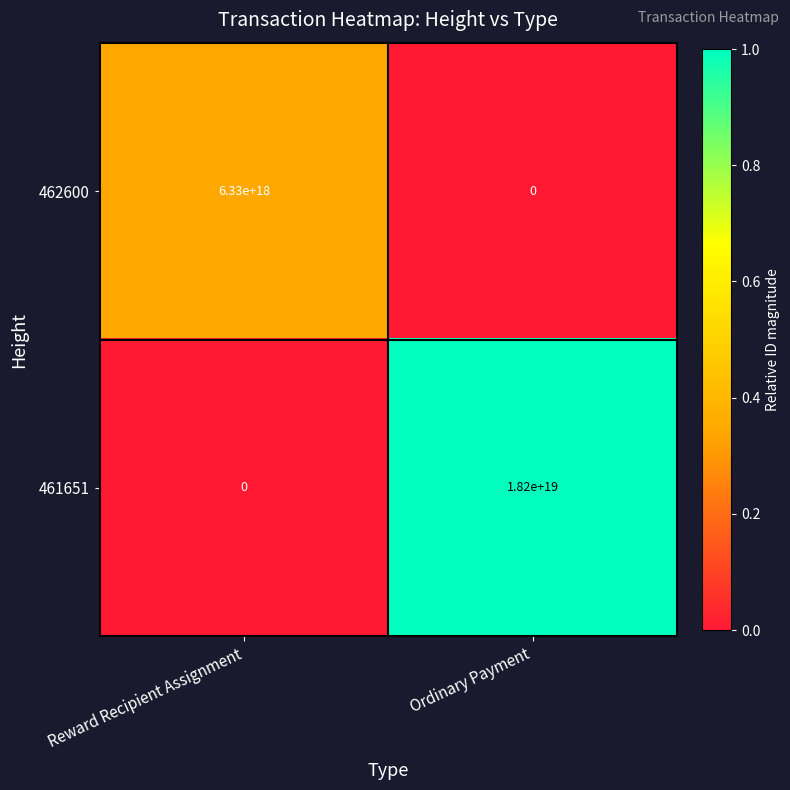

Which series has the largest total across all categories?

461651